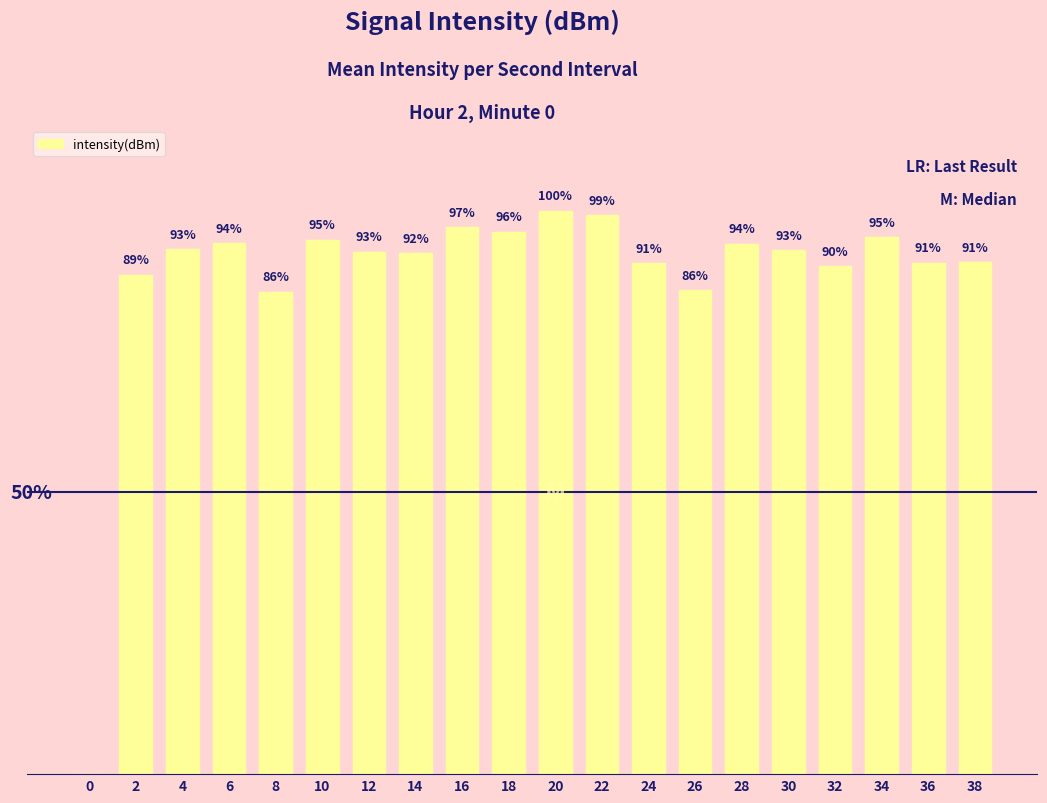

Reading left to right, transcribe all the data shown in this chart.

0=0.0	2=88.6	4=93.1	6=94.2	8=85.6	10=94.8	12=92.7	14=92.4	16=97.0	18=96.3	20=100.0	22=99.2	24=90.7	26=85.9	28=94.1	30=93.0	32=90.1	34=95.3	36=90.7	38=90.8